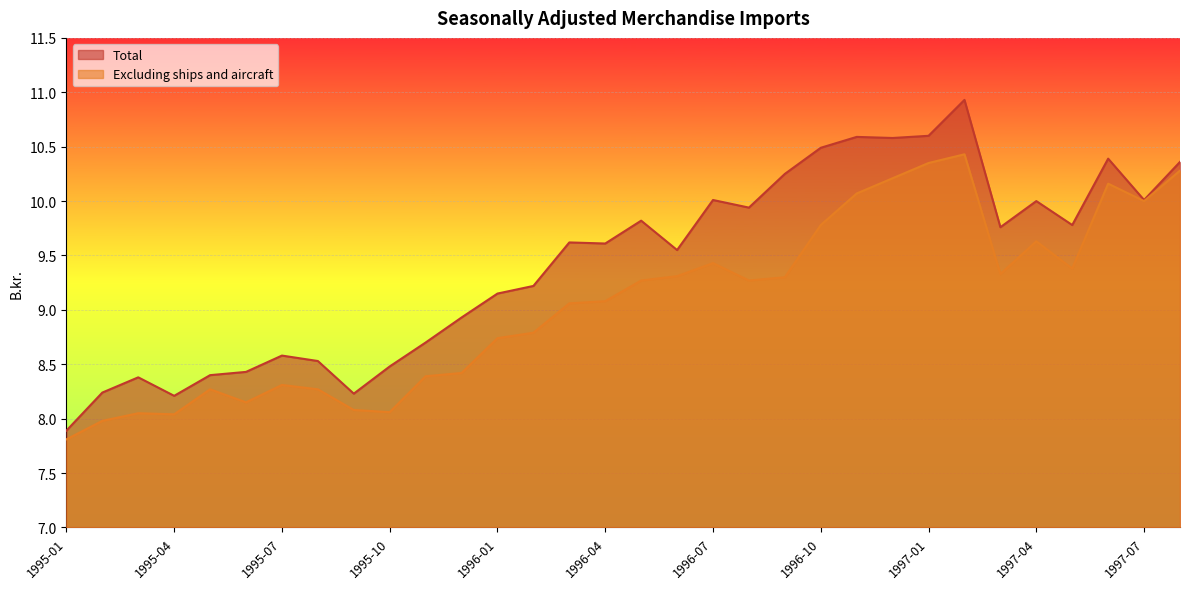

Which series has the largest total across all categories?

Total